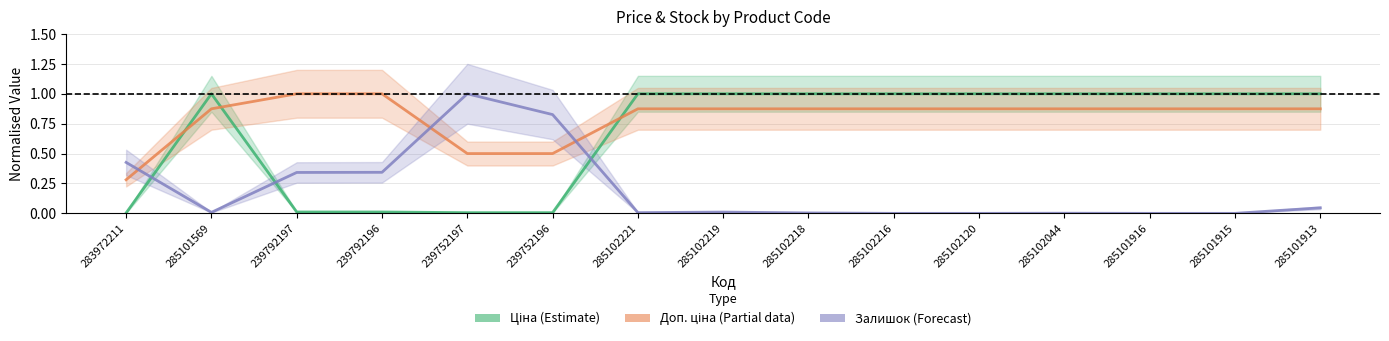

What is the value of the Ціна (Estimate) point at the 14th from the left?

1.0